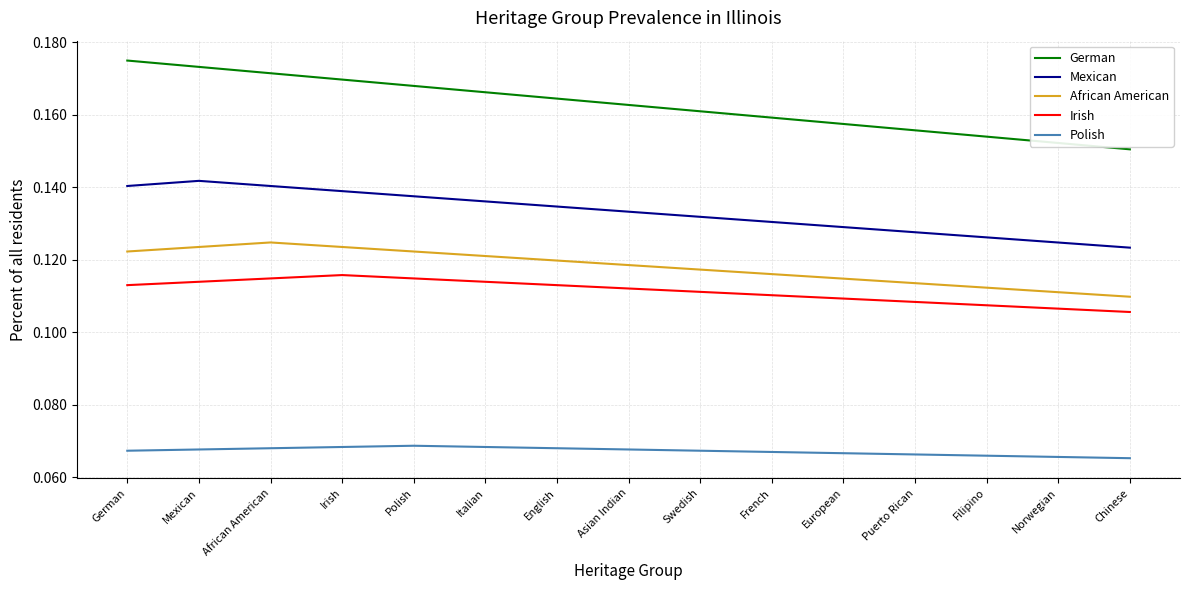

True or false: African American has more than 2 interior local peaks.

False